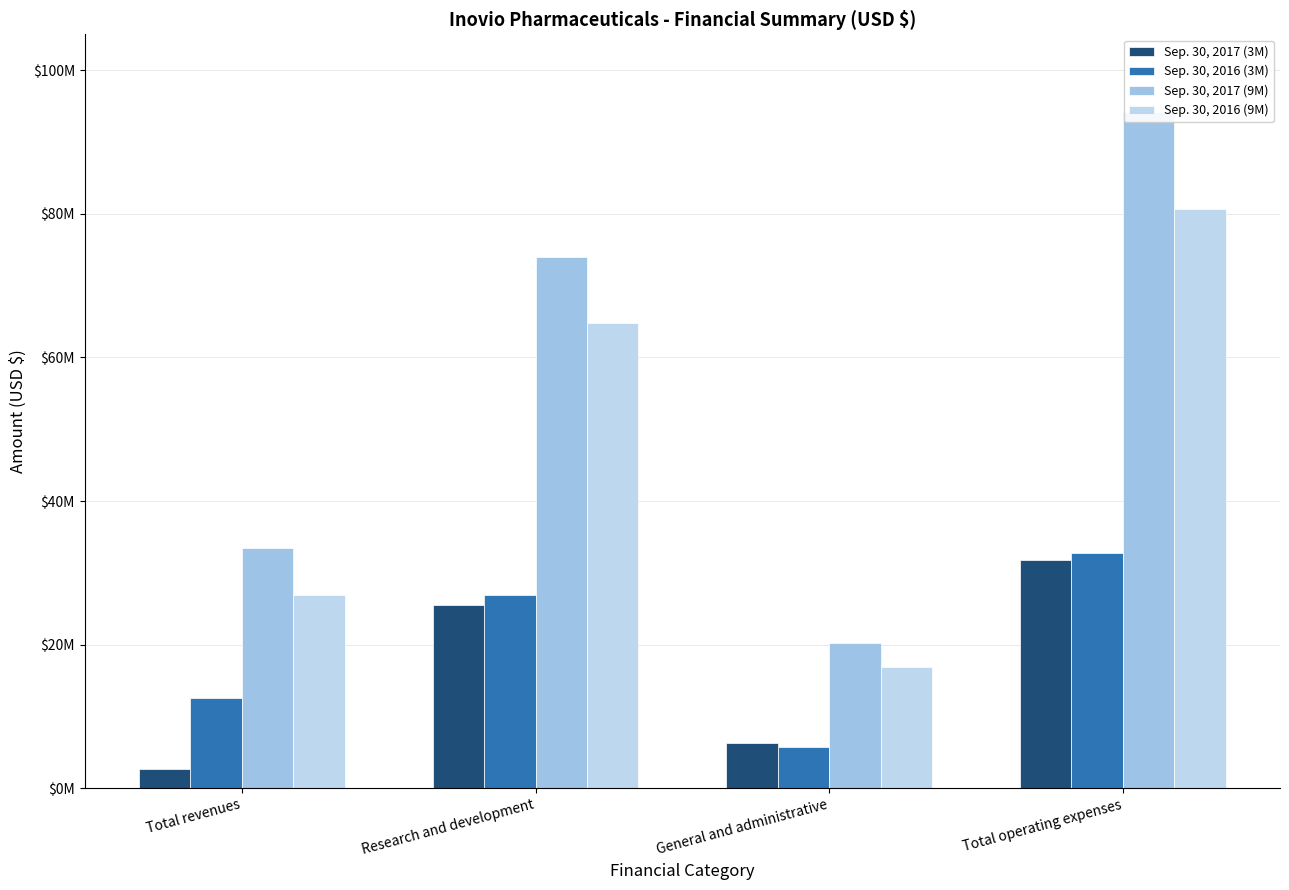

What is the minimum value for Sep. 30, 2016 (9M)?

16926746